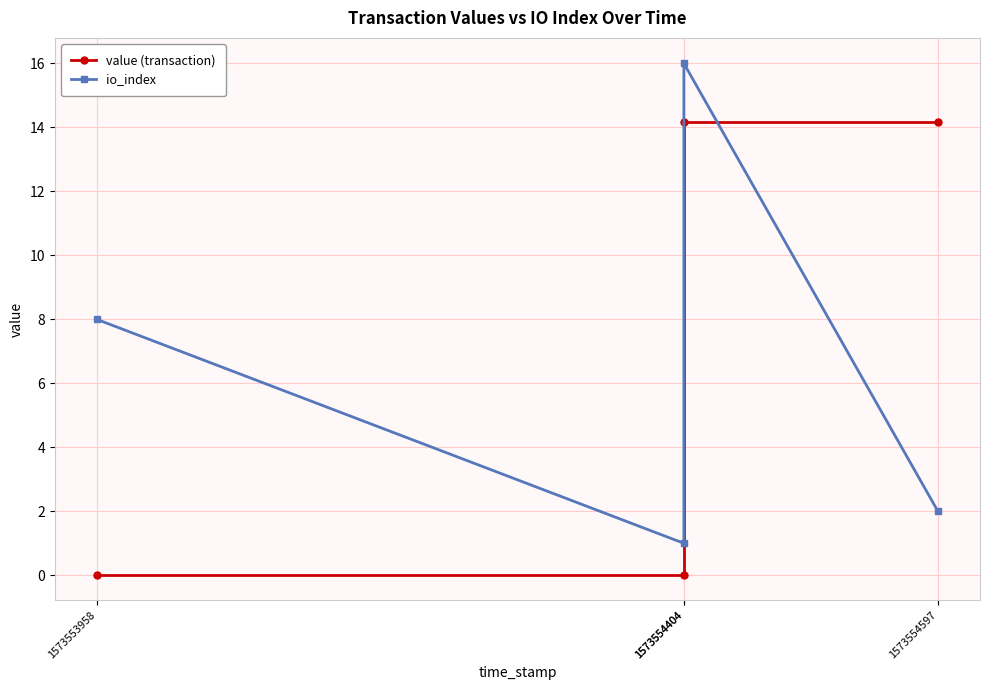

Reading left to right, transcribe all the data shown in this chart.

value (transaction): 0.0	0.0	14.2	14.2
io_index: 8.0	1.0	16.0	2.0